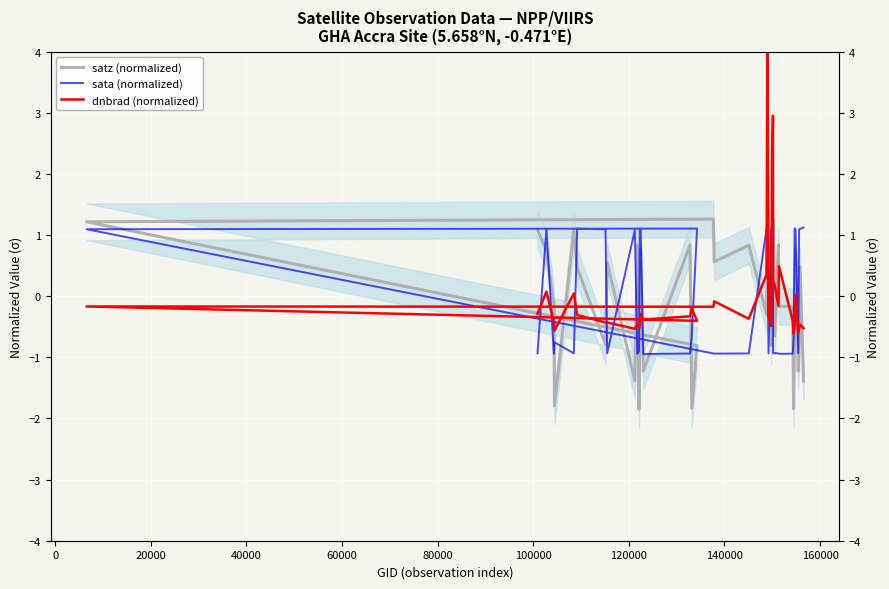

At which category is the sum across all series the highest?

22